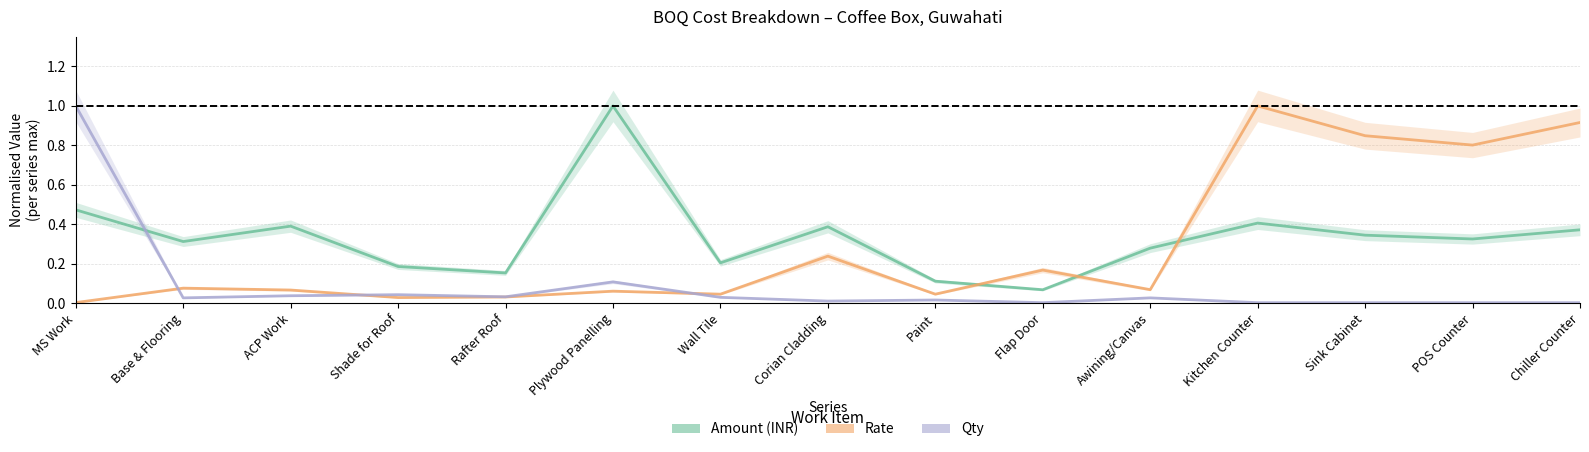

Reading left to right, transcribe all the data shown in this chart.

Amount (INR): 0.5	0.3	0.4	0.2	0.2	1.0	0.2	0.4	0.1	0.1	0.3	0.4	0.3	0.3	0.4
Rate: 0.0	0.1	0.1	0.0	0.0	0.1	0.0	0.2	0.0	0.2	0.1	1.0	0.8	0.8	0.9
Qty: 1.0	0.0	0.0	0.0	0.0	0.1	0.0	0.0	0.0	0.0	0.0	0.0	0.0	0.0	0.0